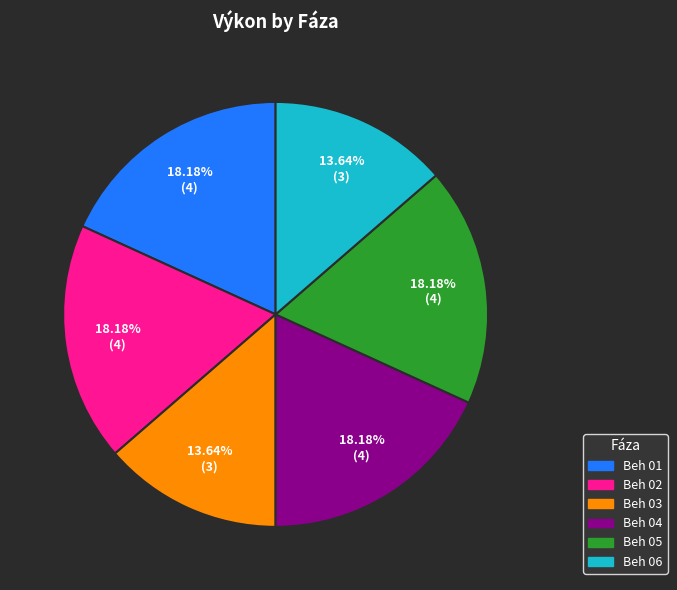

Is there a majority slice in this chart?

No